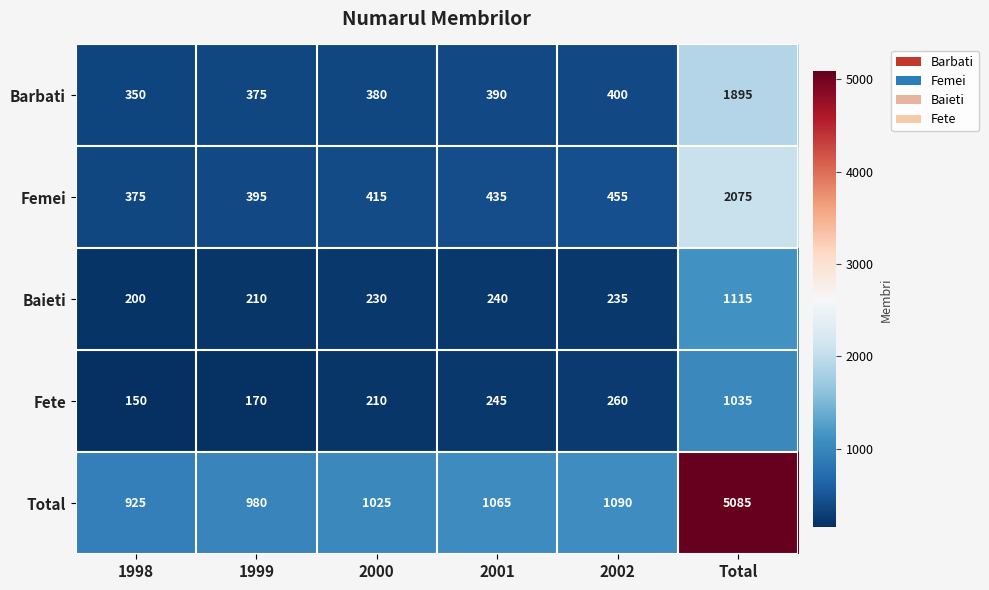

Reading left to right, what are all the values shown in this chart?

Barbati: 1998=350	1999=375	2000=380	2001=390	2002=400	Total=1895
Femei: 1998=375	1999=395	2000=415	2001=435	2002=455	Total=2075
Baieti: 1998=200	1999=210	2000=230	2001=240	2002=235	Total=1115
Fete: 1998=150	1999=170	2000=210	2001=245	2002=260	Total=1035
Total: 1998=925	1999=980	2000=1025	2001=1065	2002=1090	Total=5085